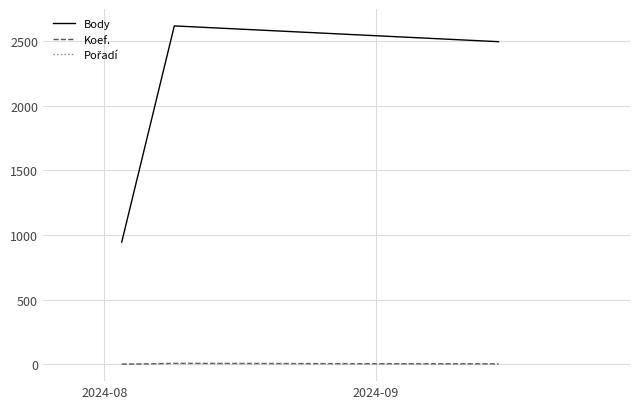

What is the minimum value for Body?

946